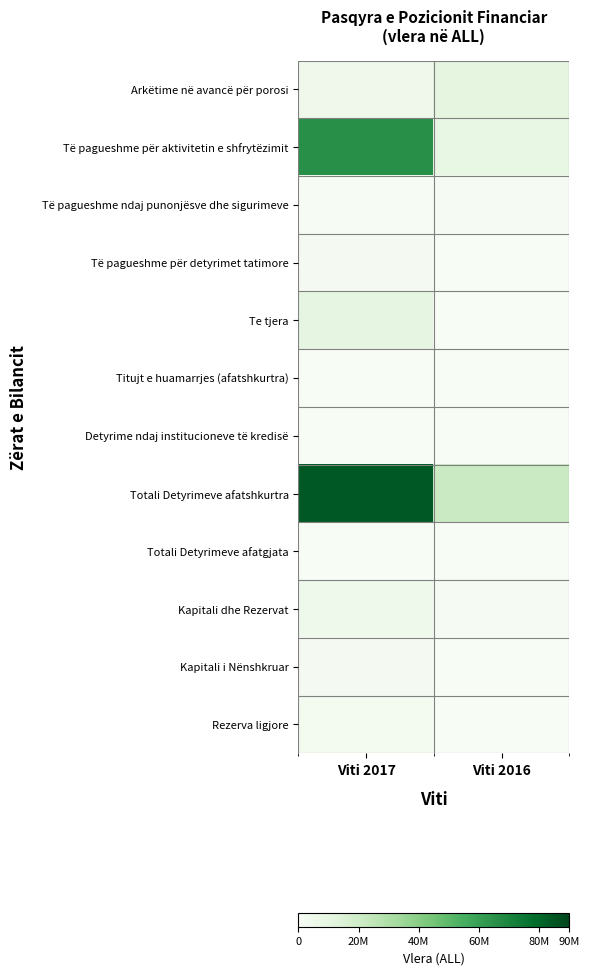

Reading left to right, list all the values displayed in this chart.

Arkëtime në avancë për porosi: Viti 2017=4937095.6	Viti 2016=11107113.3
Të pagueshme për aktivitetin e shfrytëzimit: Viti 2017=65756553.5	Viti 2016=8831667.5
Të pagueshme ndaj punonjësve dhe sigurimeve: Viti 2017=445301.0	Viti 2016=1073686.0
Të pagueshme për detyrimet tatimore: Viti 2017=2045493.1	Viti 2016=137753.2
Te tjera: Viti 2017=10762516.0	Viti 2016=0.0
Titujt e huamarrjes (afatshkurtra): Viti 2017=0.0	Viti 2016=0.0
Detyrime ndaj institucioneve të kredisë: Viti 2017=0.0	Viti 2016=0.0
Totali Detyrimeve afatshkurtra: Viti 2017=83946959.1	Viti 2016=21150220.1
Totali Detyrimeve afatgjata: Viti 2017=0.0	Viti 2016=0.0
Kapitali dhe Rezervat: Viti 2017=5511193.0	Viti 2016=720690.0
Kapitali i Nënshkruar: Viti 2017=2005000.0	Viti 2016=5000.0
Rezerva ligjore: Viti 2017=2790503.0	Viti 2016=0.0